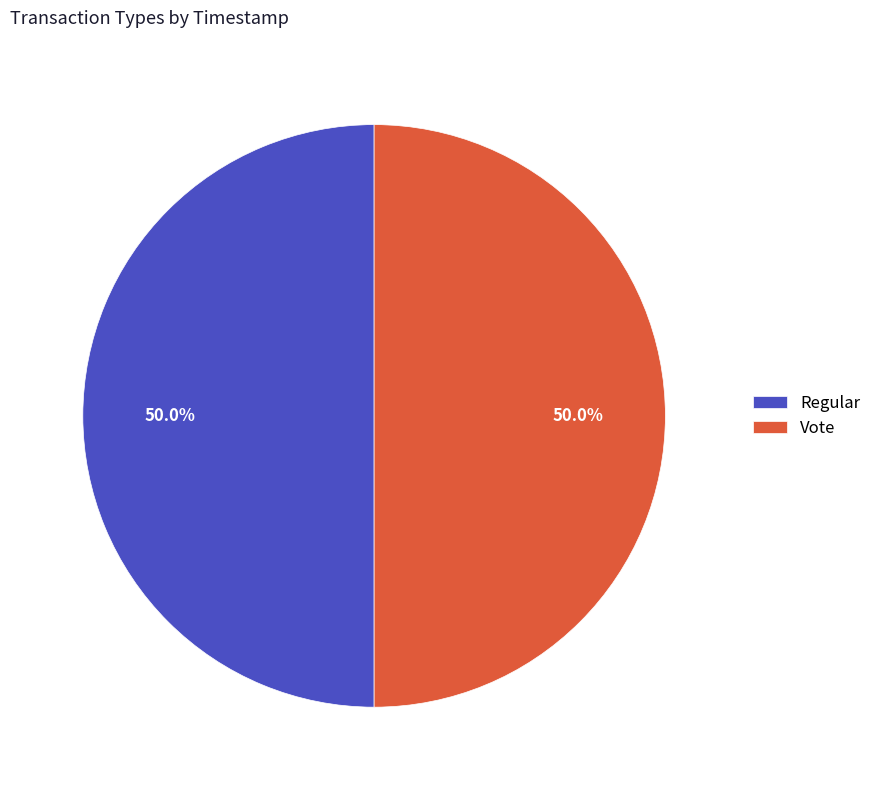

True or false: Regular accounts for 50% of the total.

True